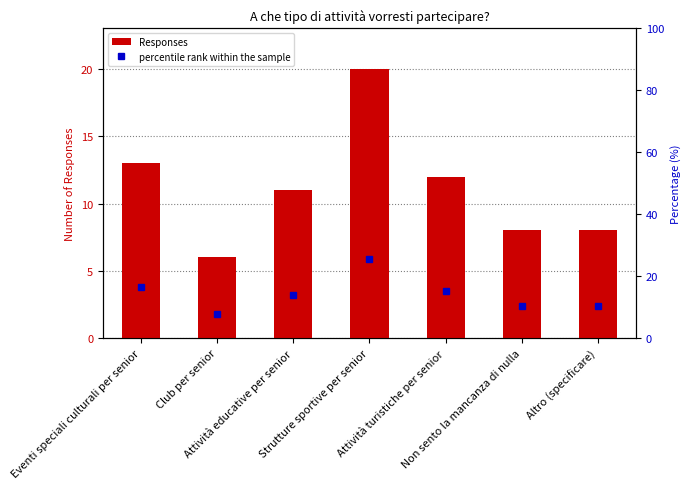

At how many categories does at least one series exceed 17?

1